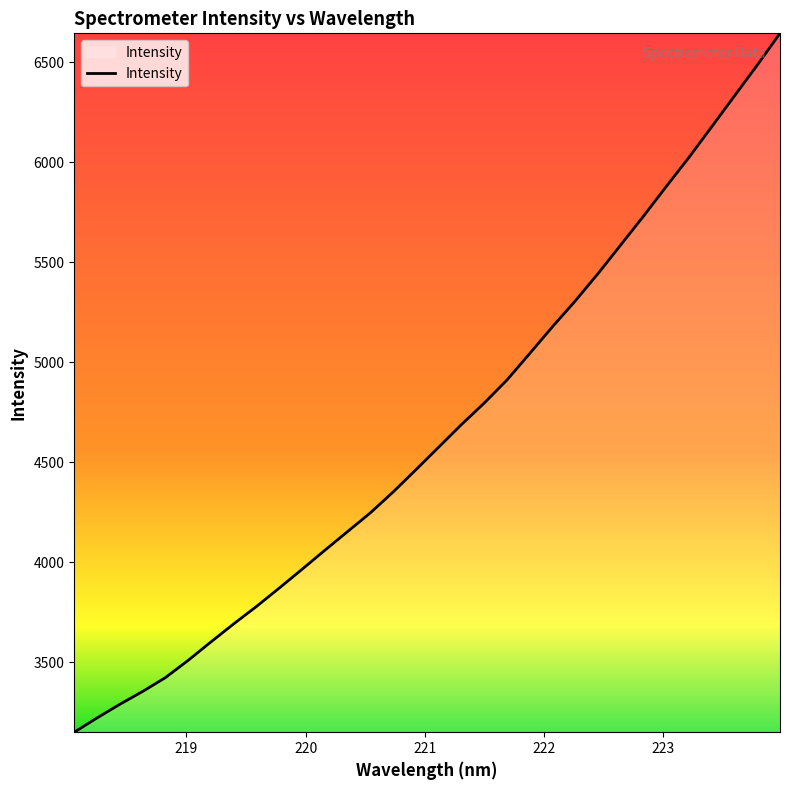

What is the greatest value displayed?

6644.8